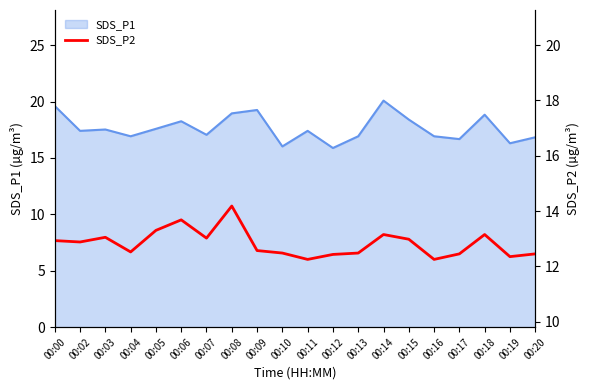

How many lines are shown in the chart?

1